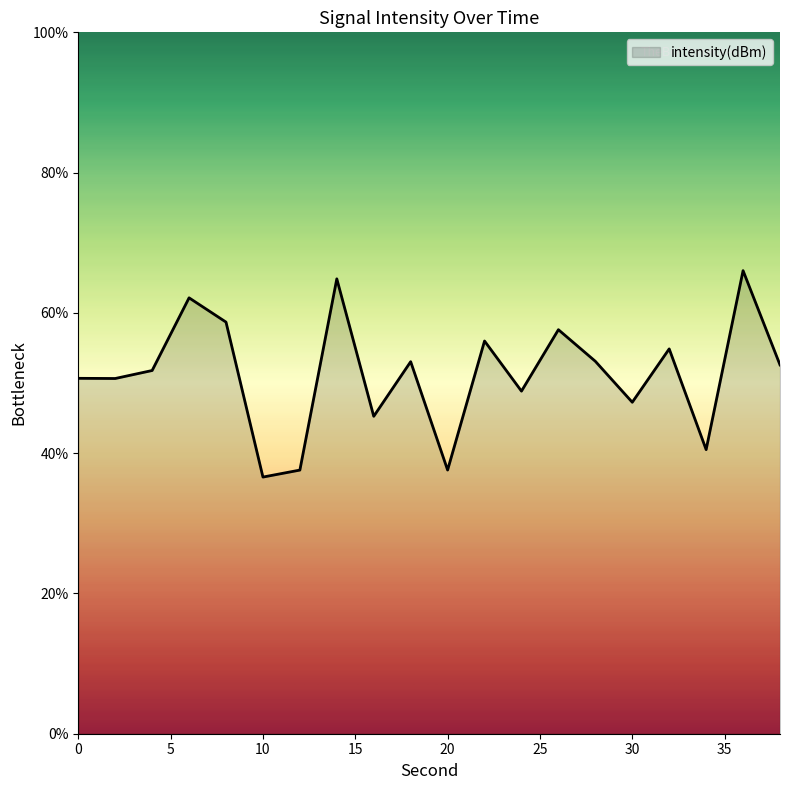

What is the difference between the maximum and minimum values?

29.4